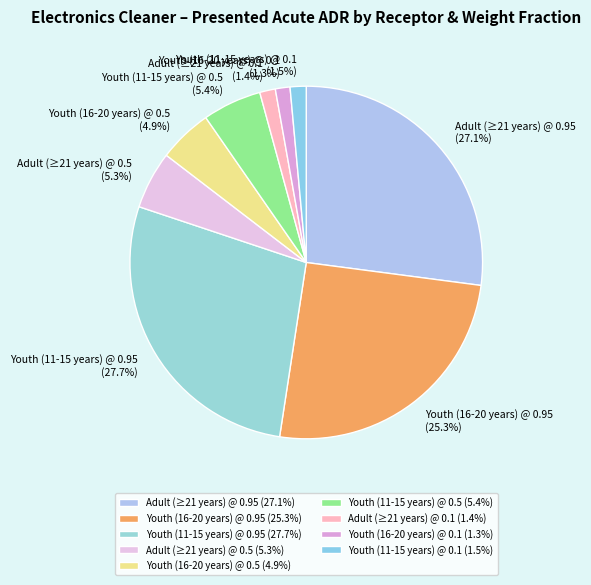

To the nearest percent, what is the difference between the largest and smallest slice percentages?

26%